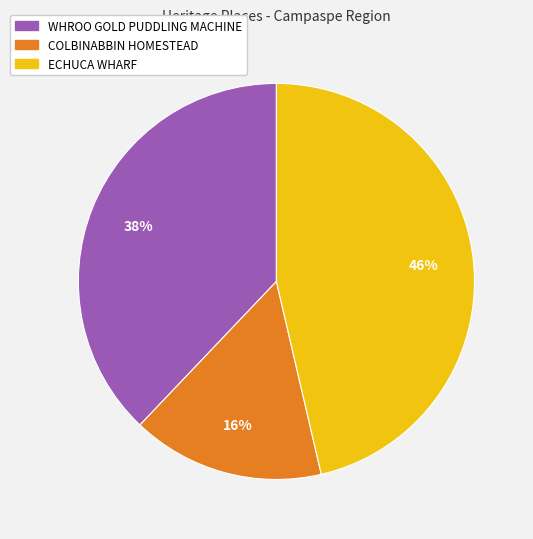

Which slice is the largest?

ECHUCA WHARF